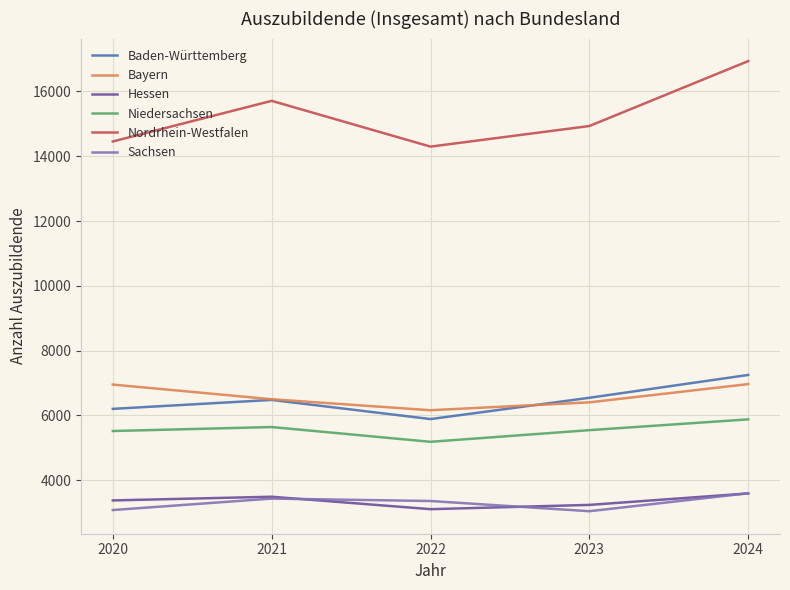

Count the Hessen values in the range 3240 to 3492.

3